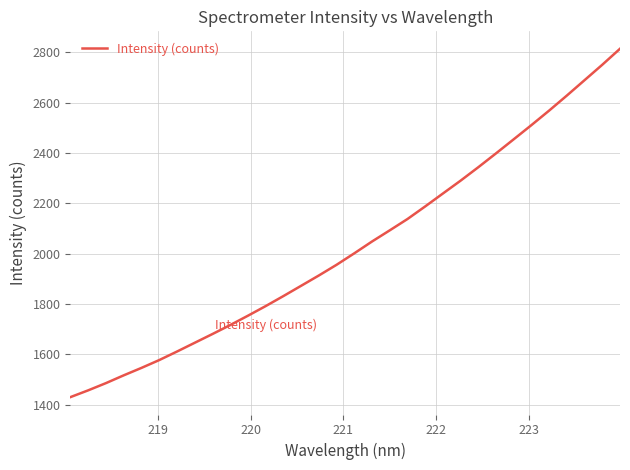

What is the smallest value displayed?

1430.9